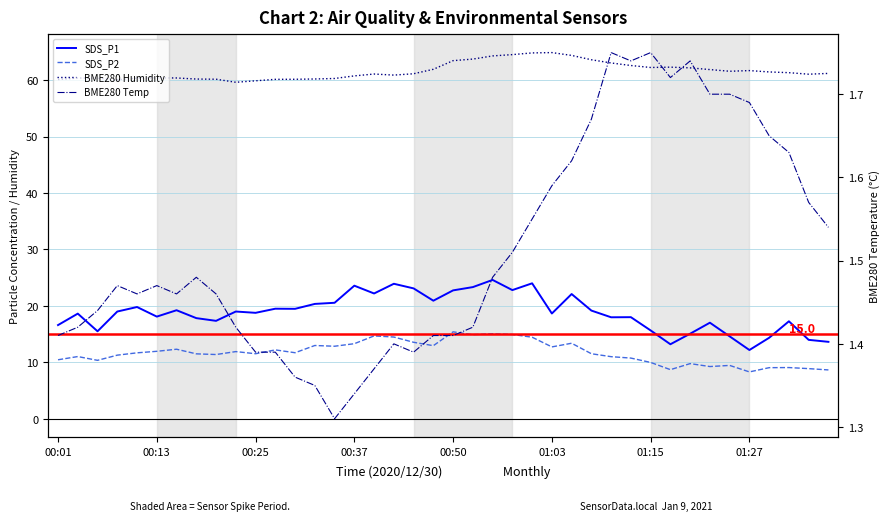

What is the sum of the SDS_P2 values at 18 and 01:03?

25.5